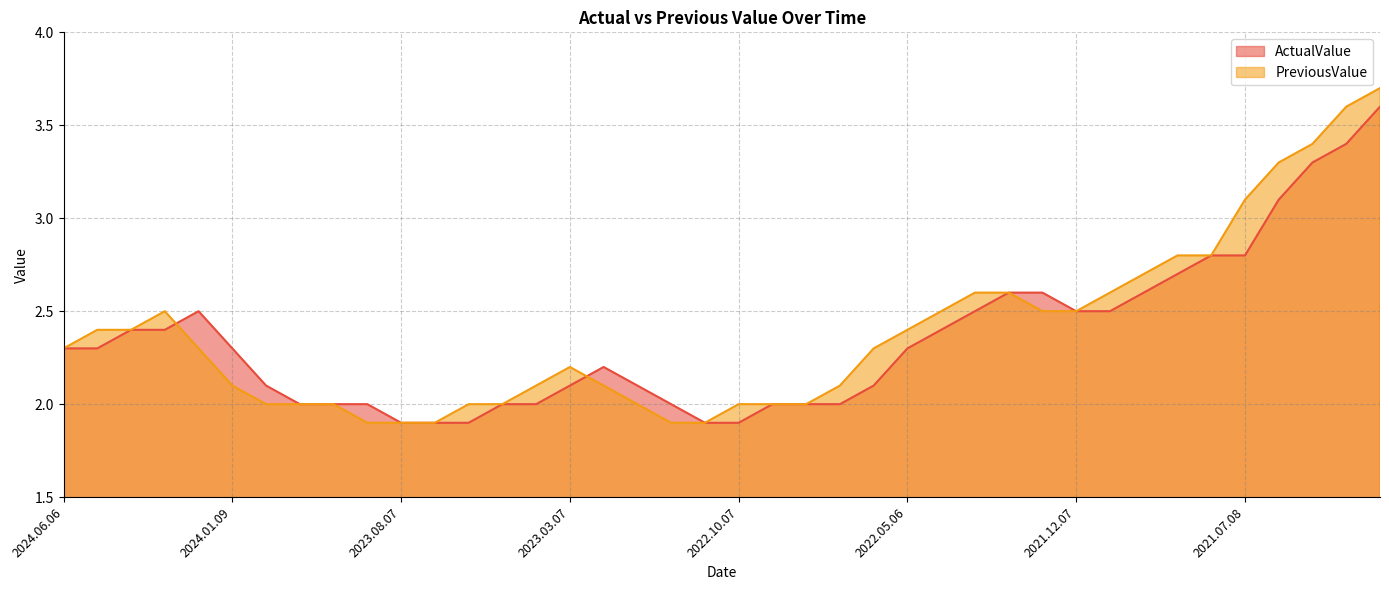

Where is the first local maximum for PreviousValue?

2024.03.07